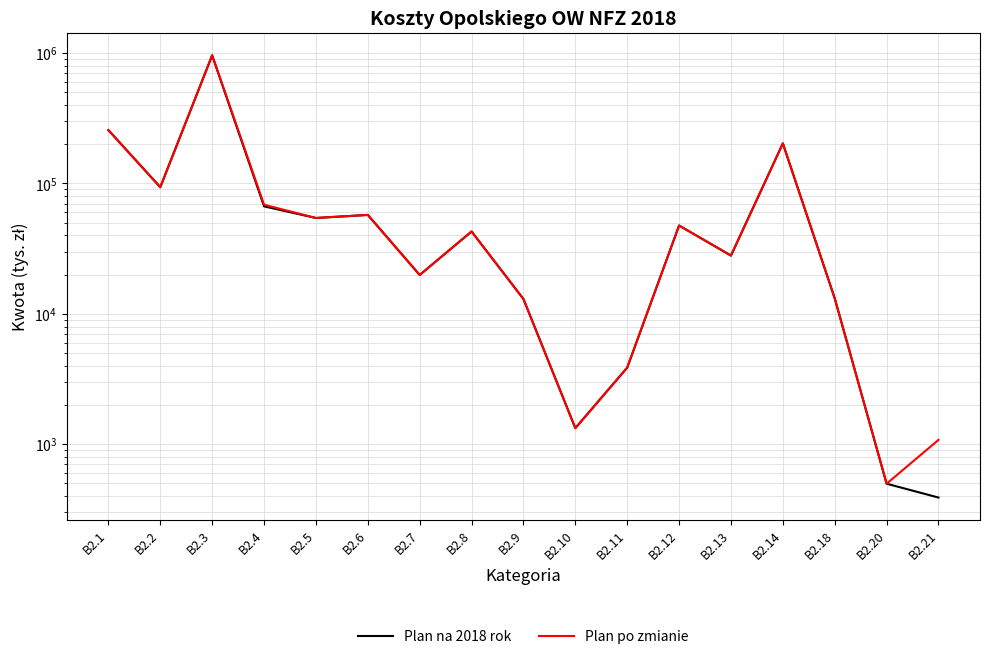

True or false: Plan po zmianie and Plan na 2018 rok intersect in this chart.

False